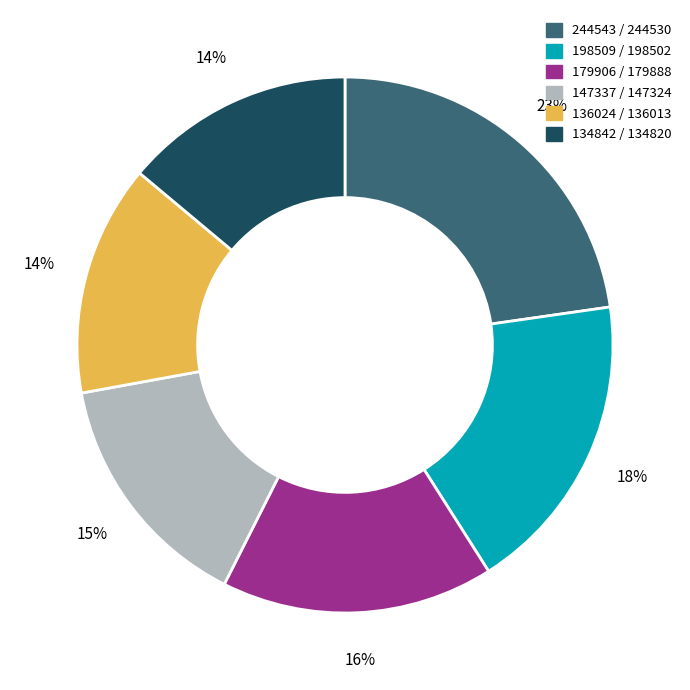

Is there any slice that represents more than half of the pie?

No